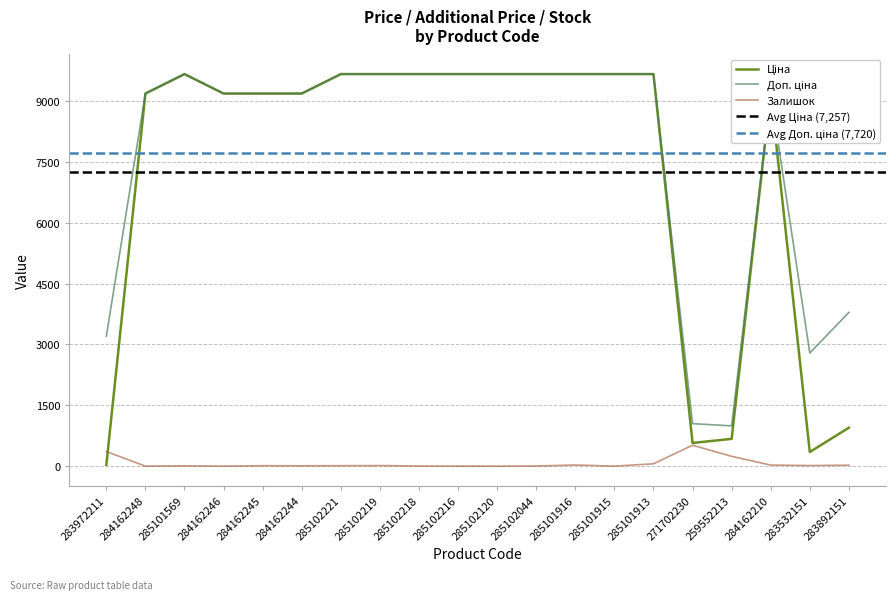

What is the total value across all series at 285102120?

19329.3